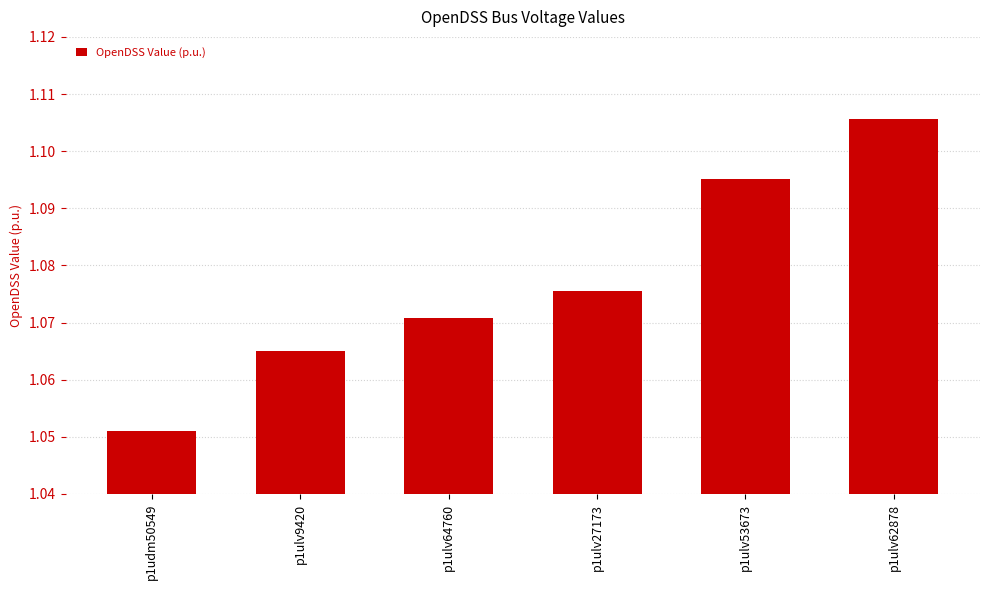

What is the label of the 6th bar from the left?

p1ulv62878